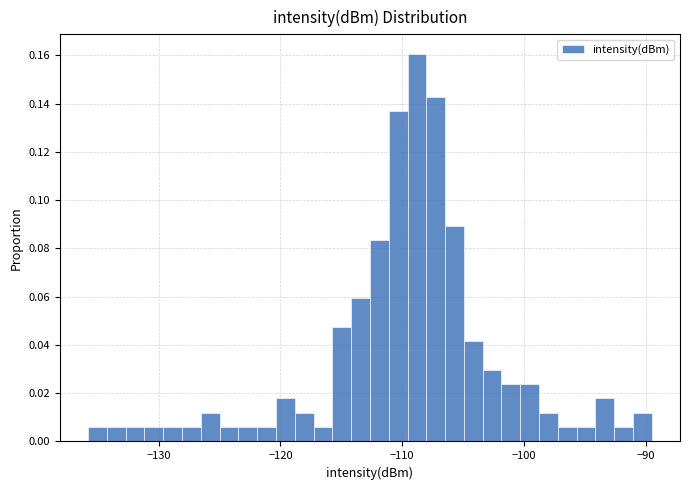

Read against the x-axis, roughly where is the centre of the tallest bar?

-109